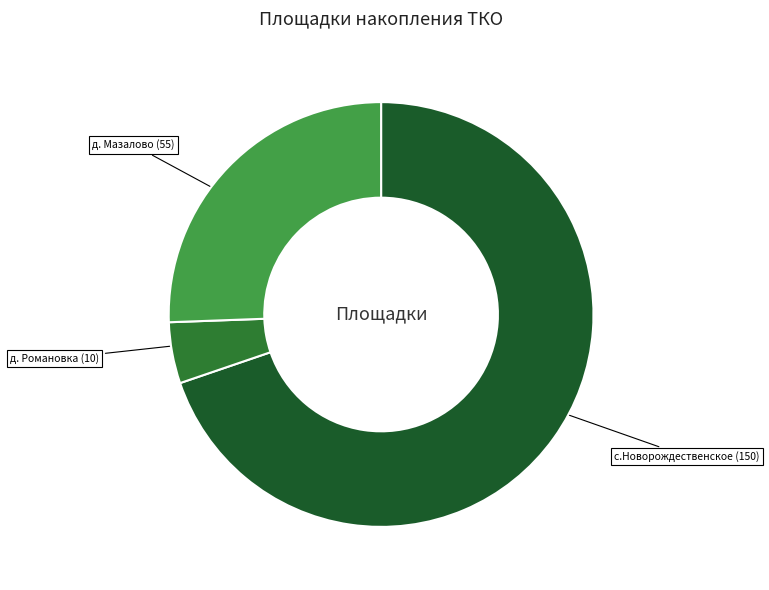

Is it true that д. Романовка (10) is 5% of the pie?

True